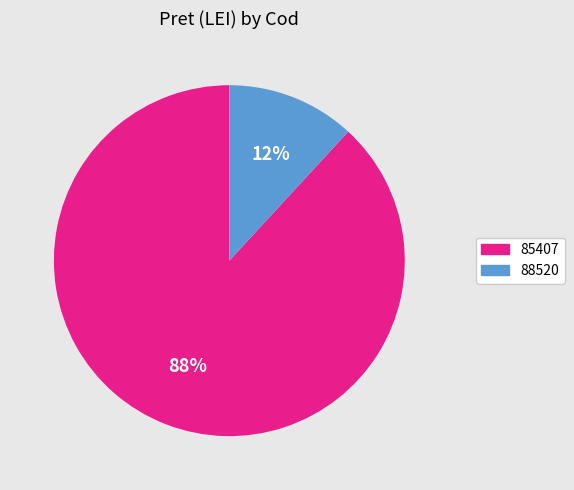

Which category has the smallest portion of the pie?

88520